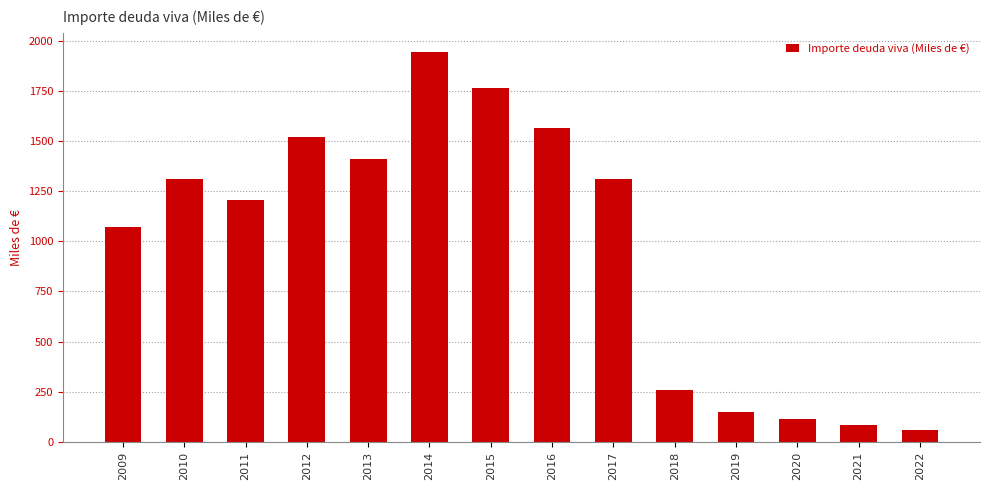

Is it true that the value at 2021 is 86.6?

True